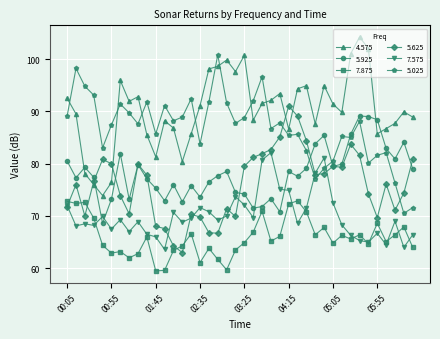

True or false: 7.875 has more than 2 interior local peaks.

True